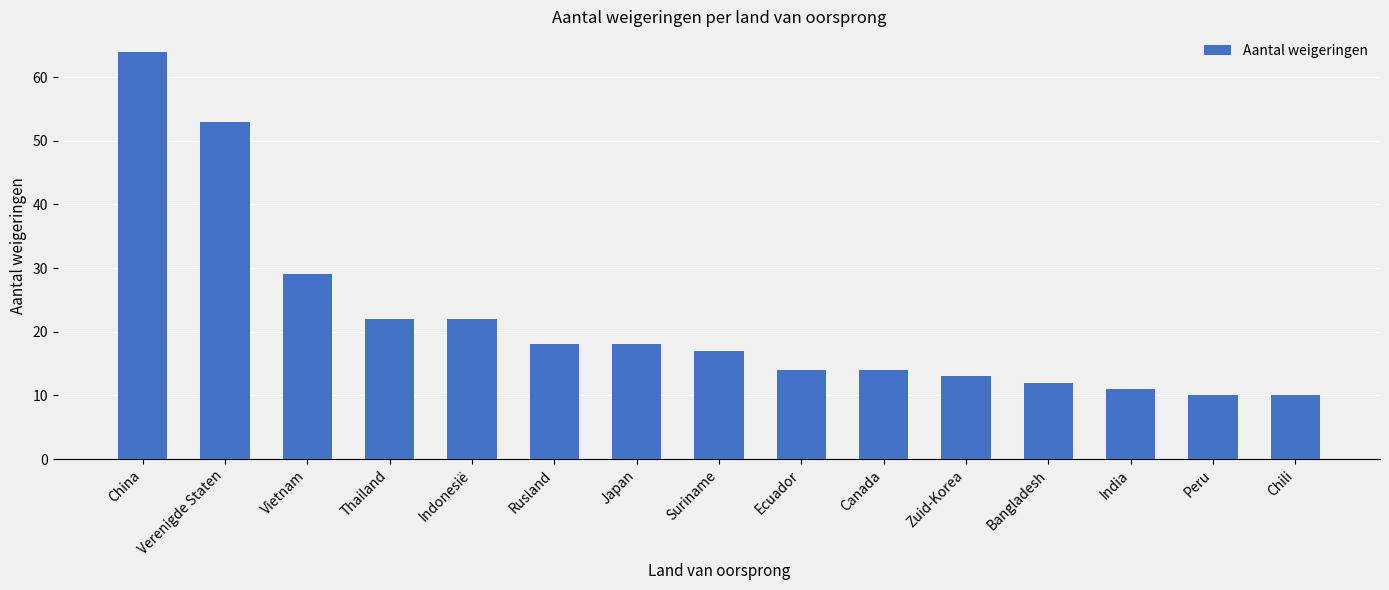

What is the sum of the values at Zuid-Korea and Ecuador?

27